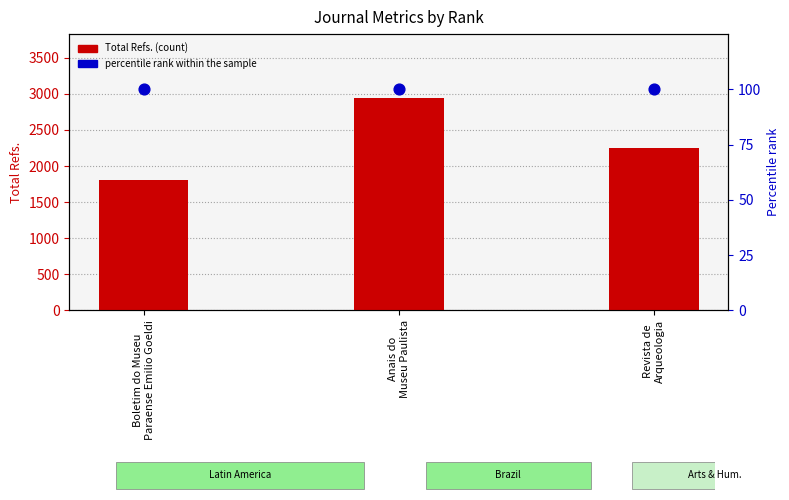

At which category is the sum across all series the highest?

Anais do
Museu Paulista